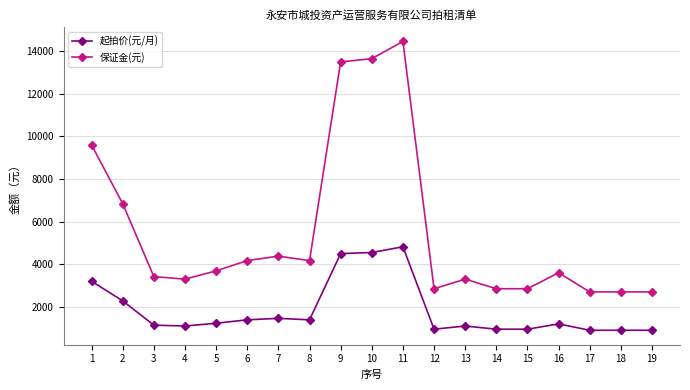

Rank the series by their maximum value, from highest to lowest.

保证金(元), 起拍价(元/月)